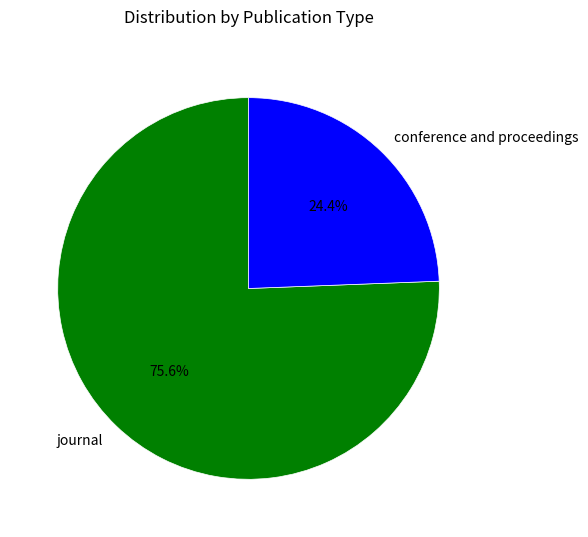

Between conference and proceedings and journal, which is larger?

journal